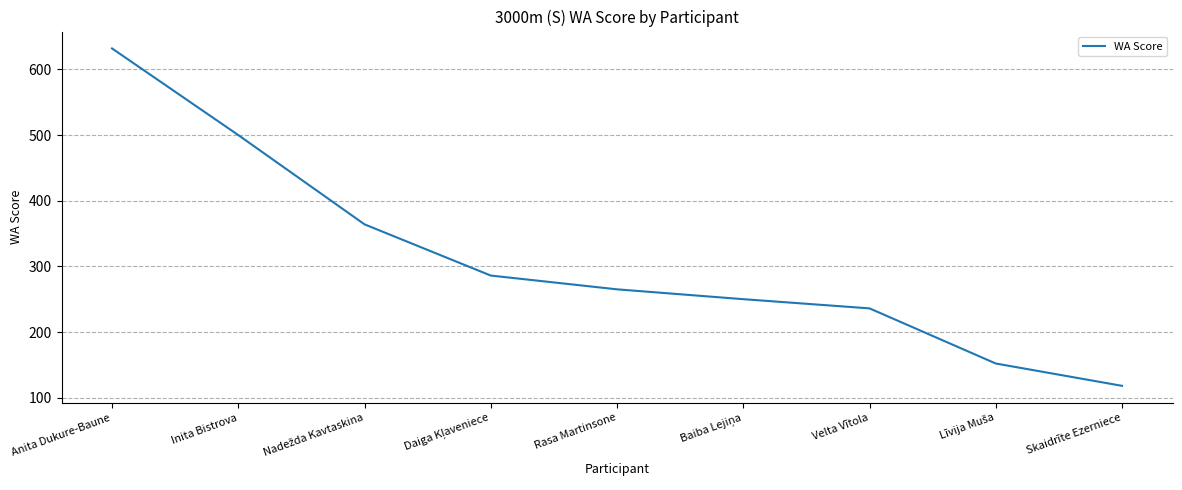

What value does the data have at Rasa Martinsone?

265